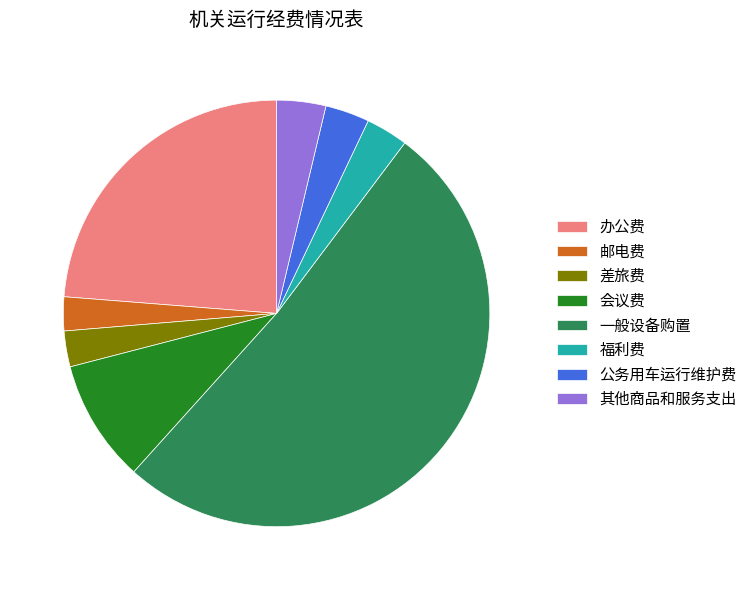

What is the largest slice in the pie chart?

一般设备购置